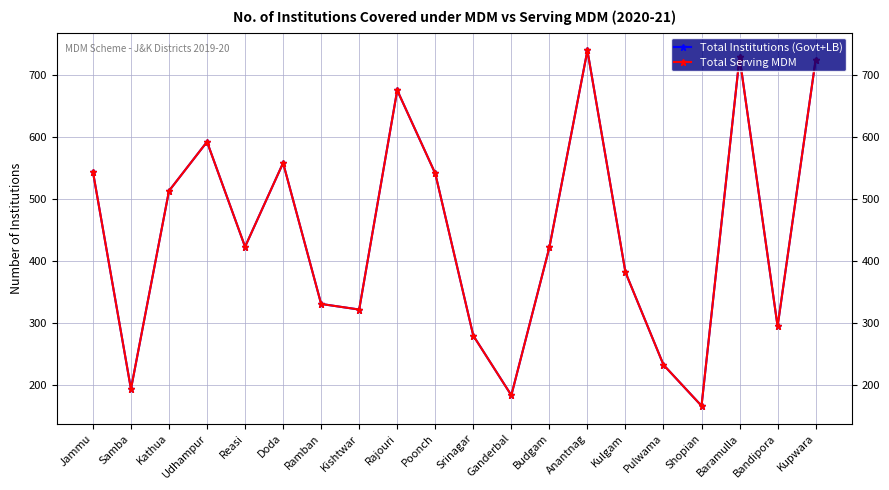

At Kishtwar, list the series in order from smallest to largest.

Total Institutions (Govt+LB), Total Serving MDM